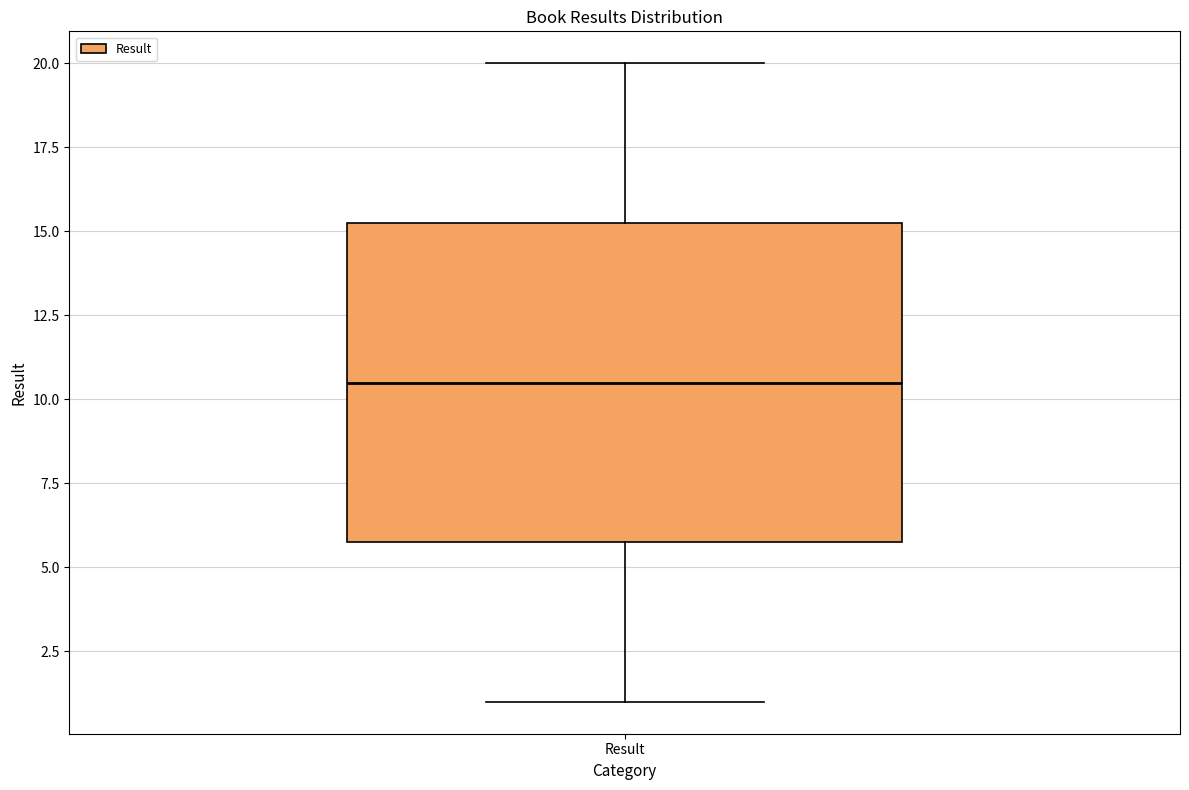

Read this box plot against the y-axis: the position of the median line, the range covered by the box, and the ends of both whiskers. The values are not printed on the chart, so give them approximately, as read against the axis.

median 10.5, box 6.0 to 15.5, whiskers 1.0 to 20.0